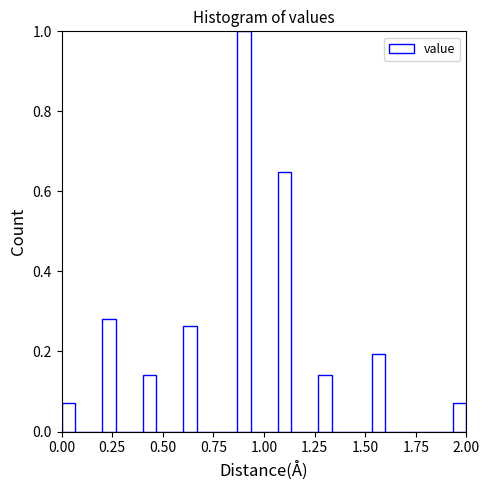

Read against the x-axis, roughly where is the centre of the tallest bar?

0.90